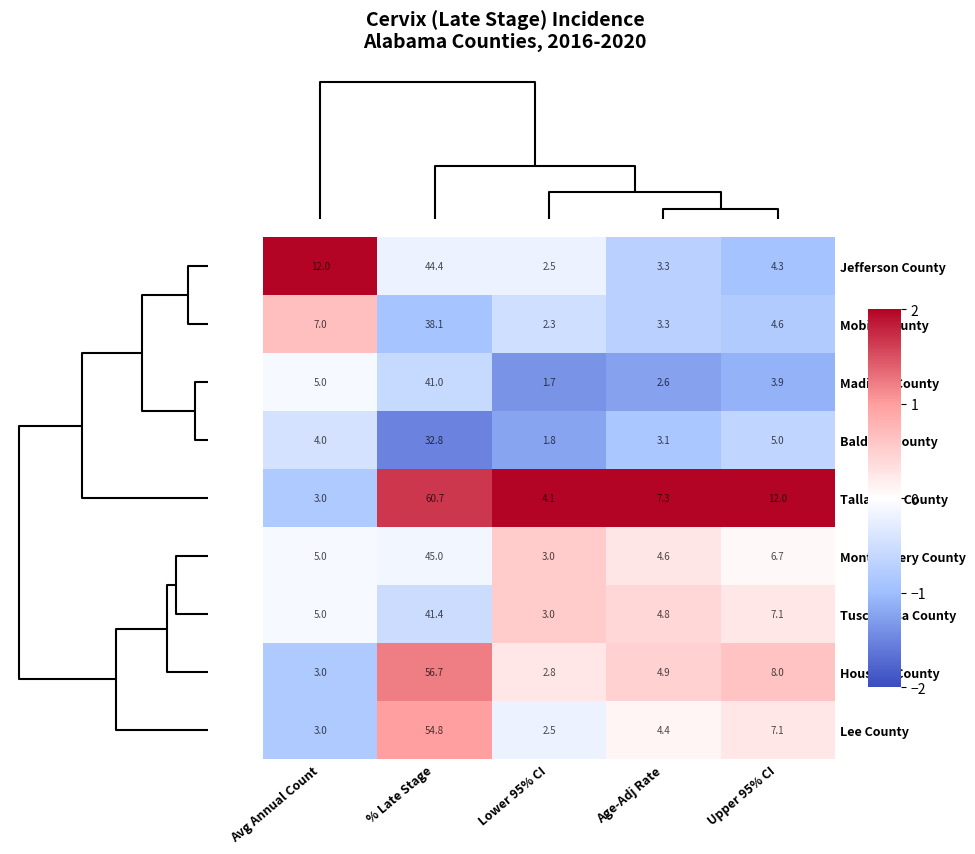

What is the difference between the highest and lowest values at Avg Annual Count?

9.0